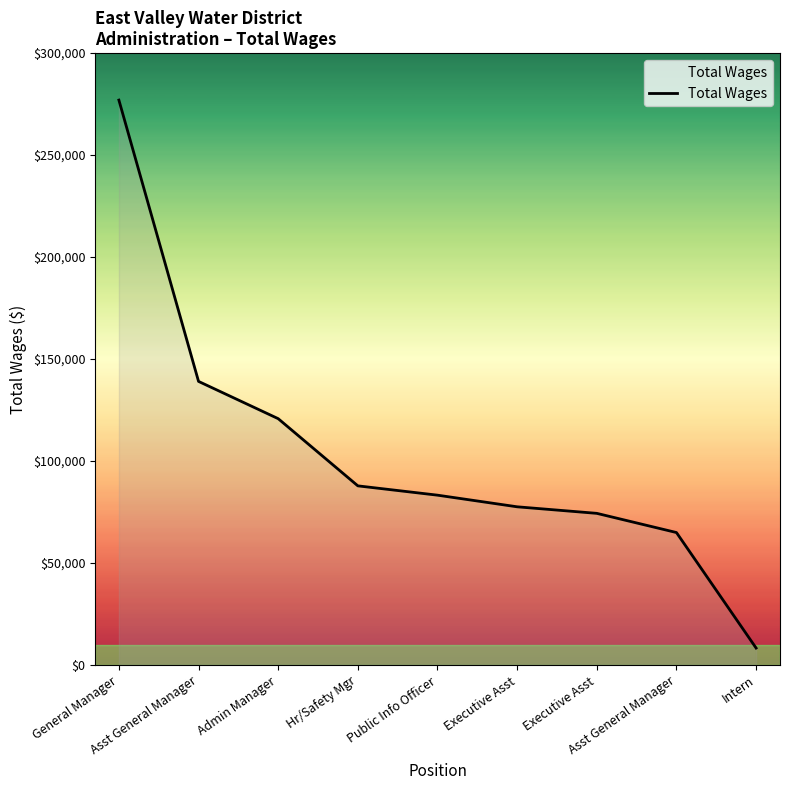

List the labels in order of value, smallest first.

Intern, Asst General Manager, Executive Asst, Executive Asst, Public Info Officer, Hr/Safety Mgr, Admin Manager, Asst General Manager, General Manager